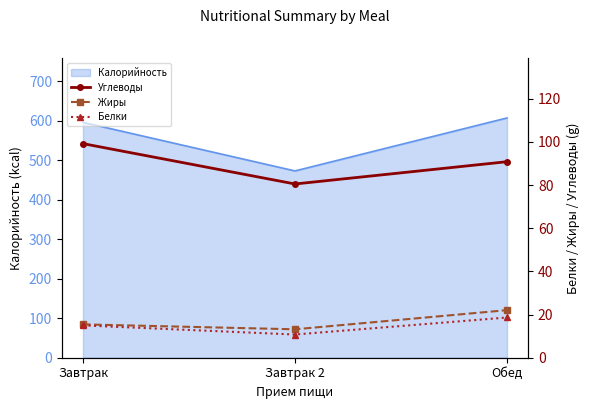

Reading left to right, what are all the values shown in this chart?

Углеводы: Завтрак=99.2	Завтрак 2=80.5	Обед=90.8
Жиры: Завтрак=15.4	Завтрак 2=13.2	Обед=22.0
Белки: Завтрак=15.0	Завтрак 2=10.8	Обед=18.6